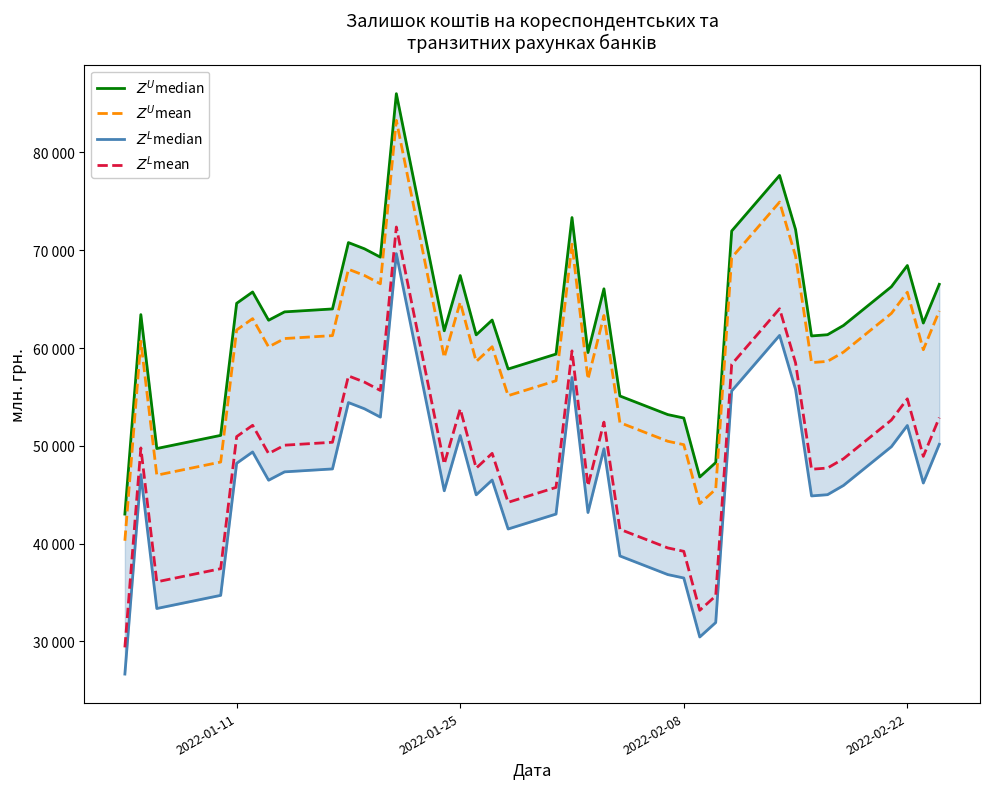

True or false: $Z^L$mean and $Z^U$median cross at least once.

False